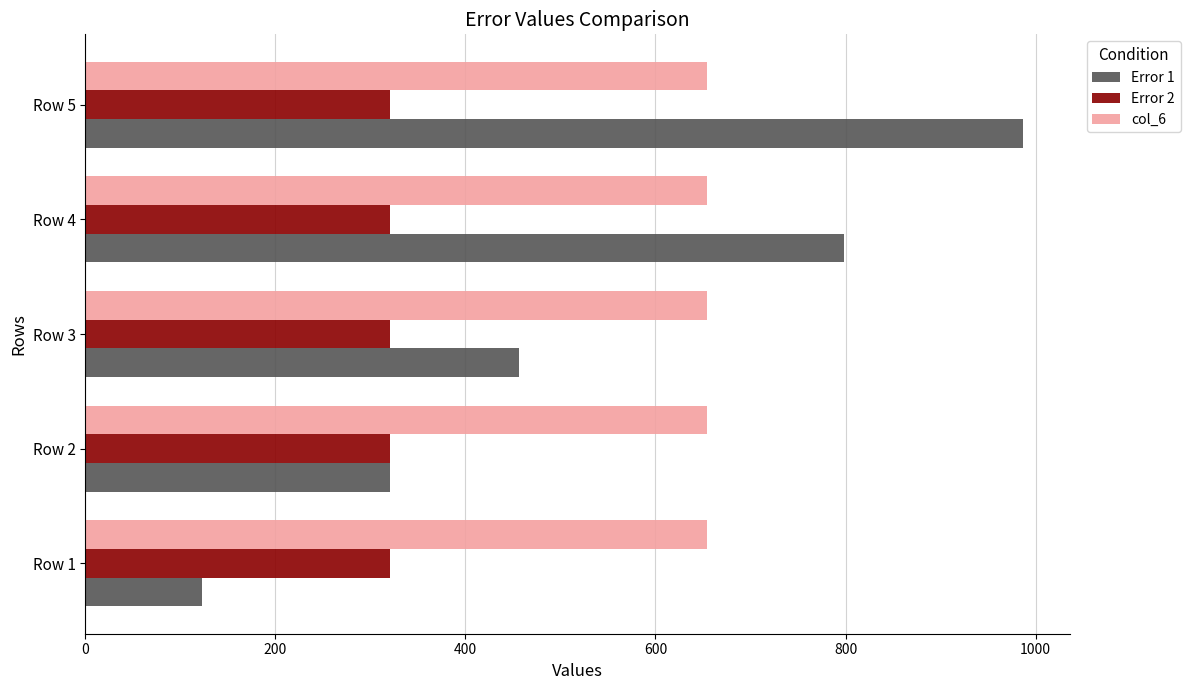

What is the greatest value displayed?

987